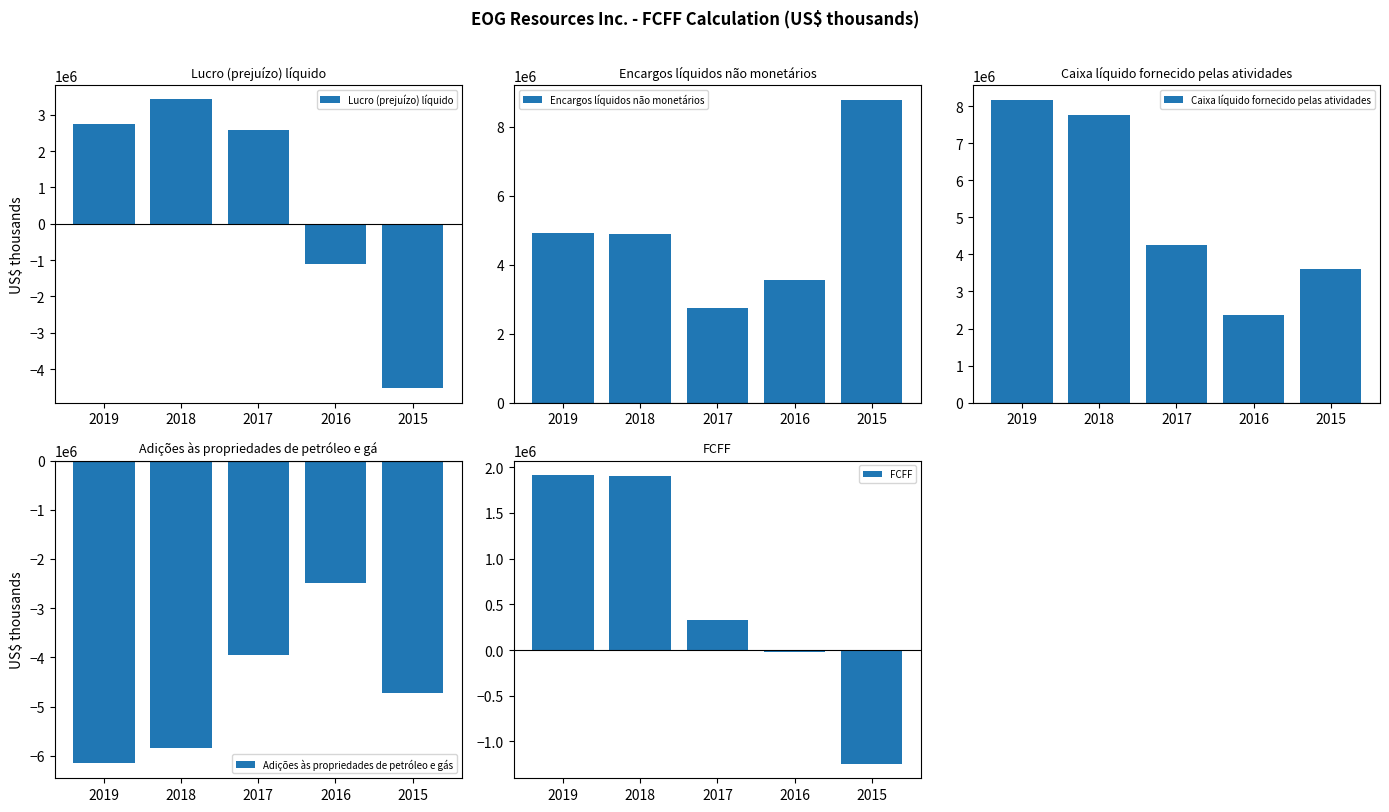

Where does the Adições às propriedades de petróleo e gás series first go above -4725150?

2017